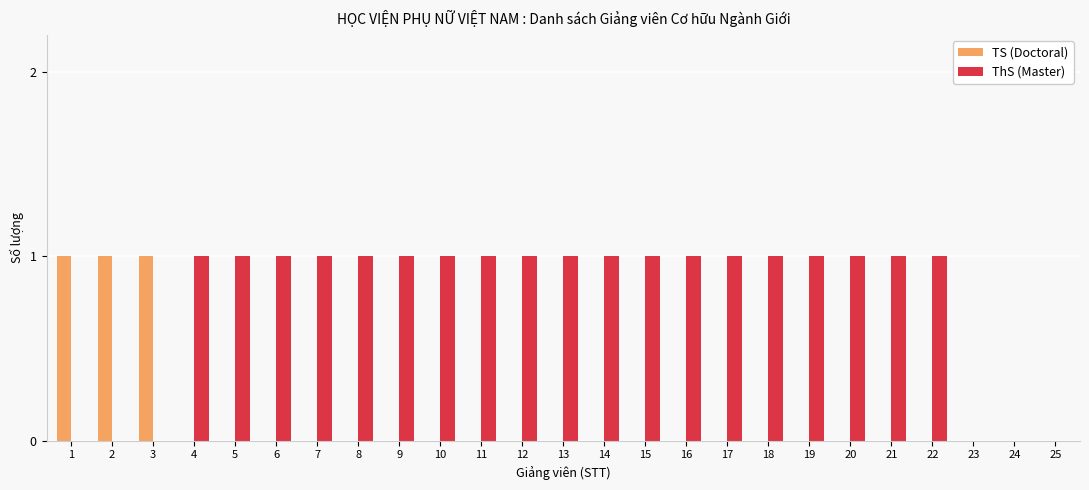

How many groups of bars are there?

25